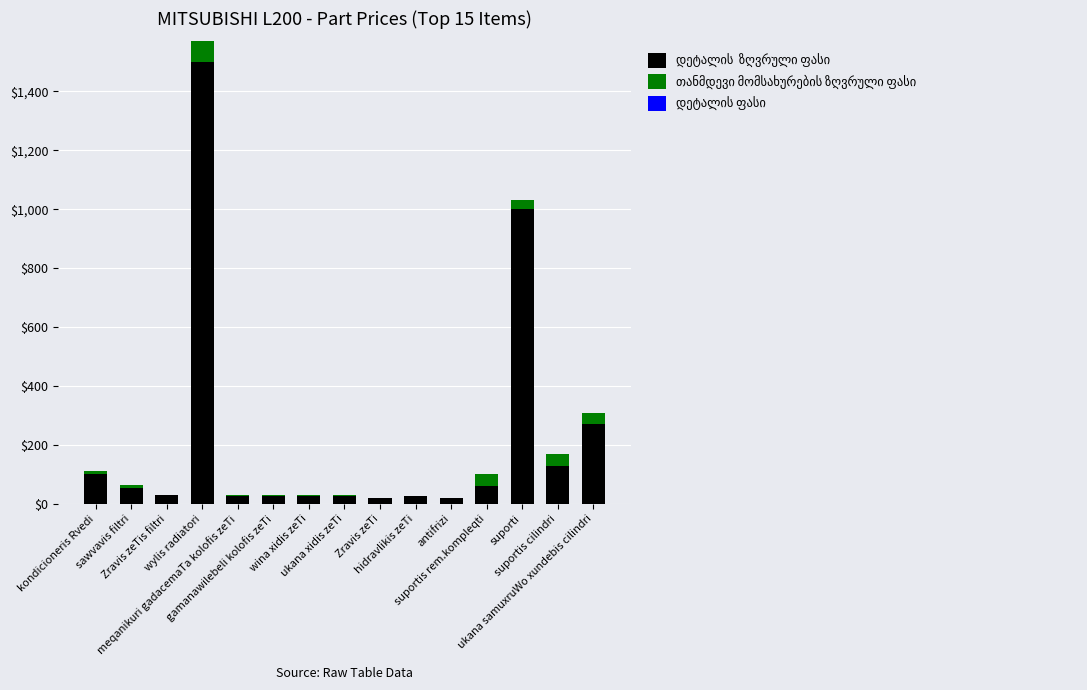

Reading left to right, extract all data points from this chart.

დეტალის  ზღვრული ფასი: 100	55	30	1500	25	25	25	25	20	25	20	60	1000	130	270
თანმდევი მომსახურების ზღვრული ფასი: 10	10	0	70	5	5	5	5	0	0	0	40	30	40	40
დეტალის ფასი: 0	0	0	0	0	0	0	0	0	0	0	0	0	0	0